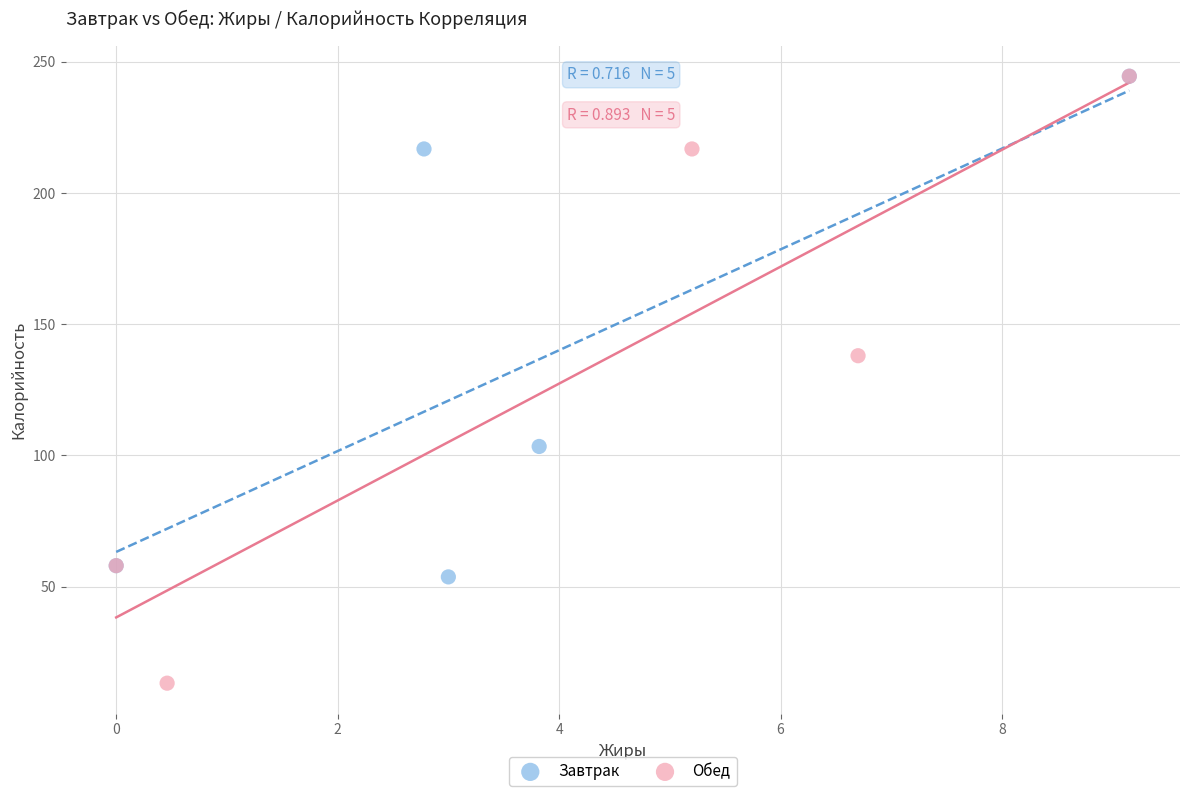

Which series has the largest Y range (max minus min)?

Обед